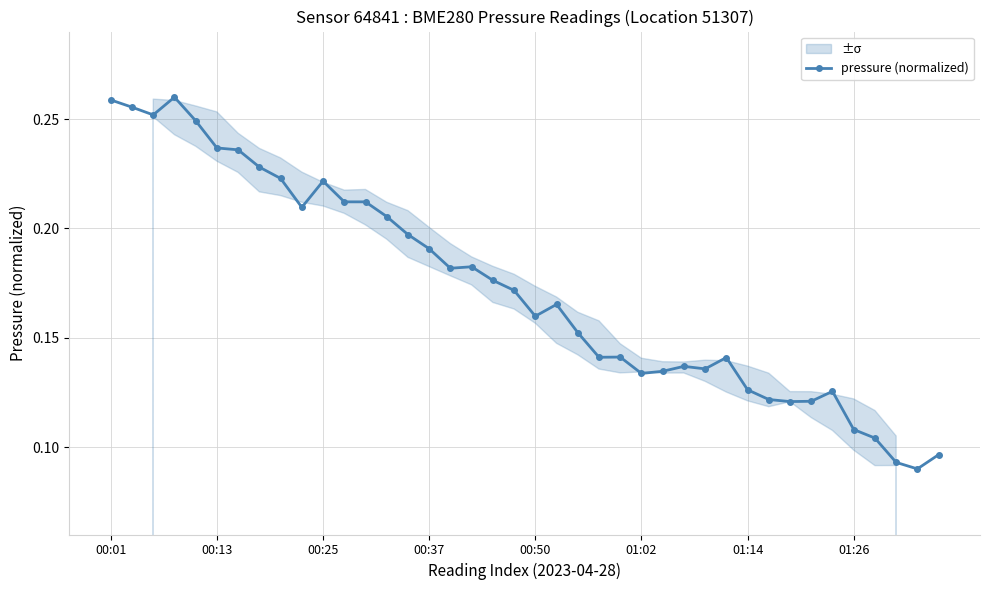

Where is the data nearest to the value 0?

38